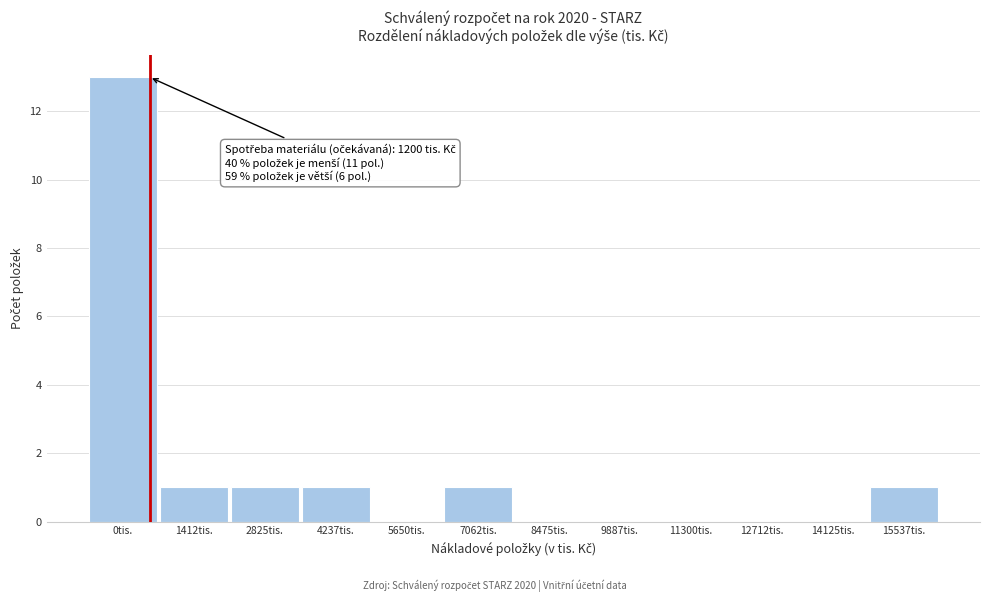

Reading right to left, extract all data points from this chart.

15537tis.=1	14125tis.=0	12712tis.=0	11300tis.=0	9887tis.=0	8475tis.=0	7062tis.=1	5650tis.=0	4237tis.=1	2825tis.=1	1412tis.=1	0tis.=13